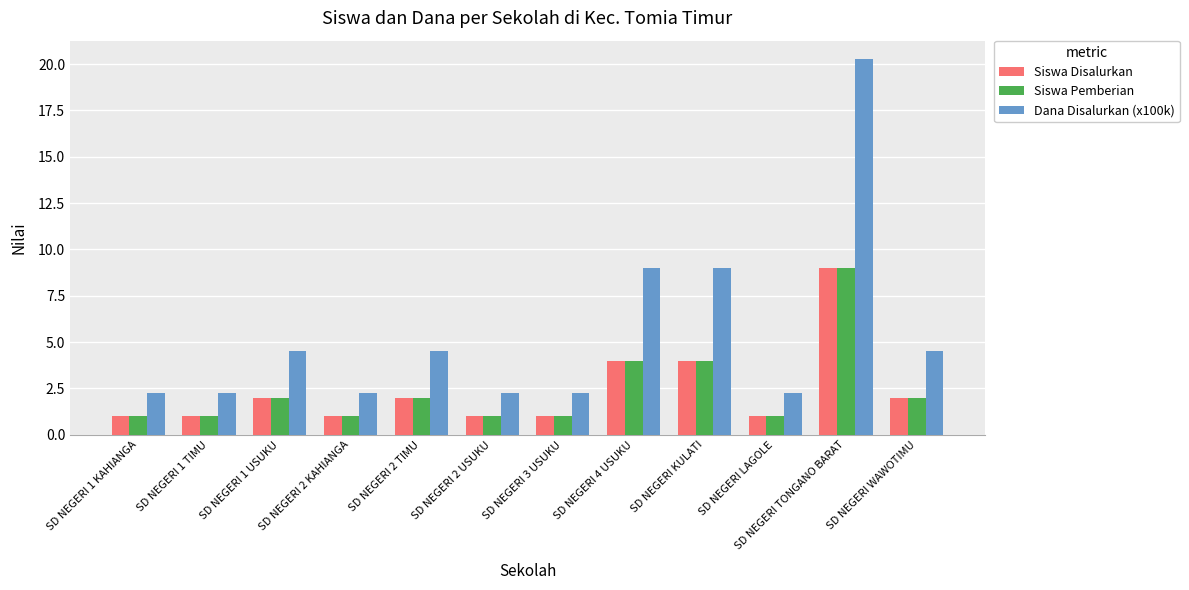

How many bars are there in each group?

3